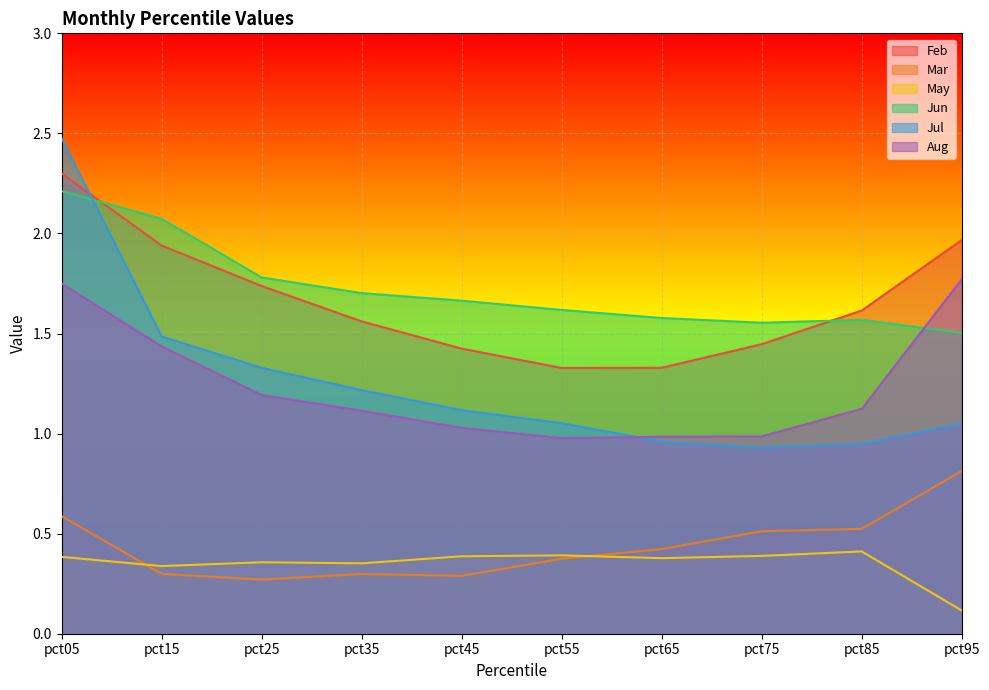

Does the chart display data point markers on the line(s)?

No